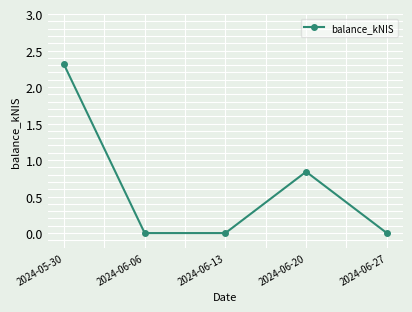

What is the average value?

0.6